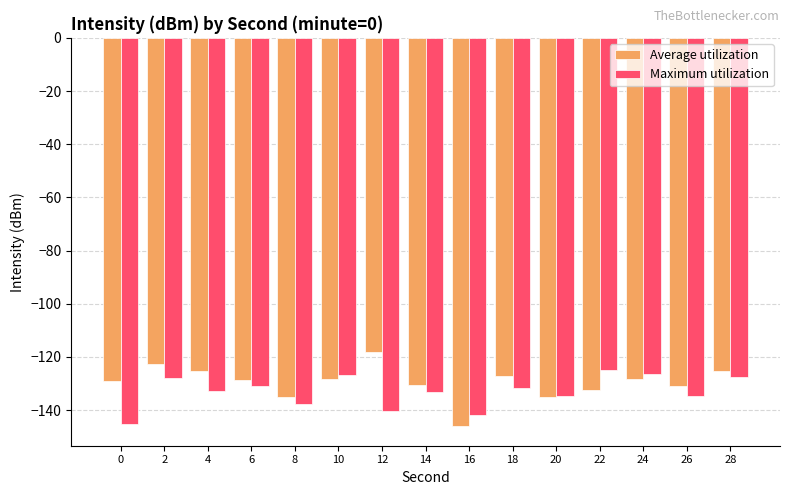

Are the bars horizontal?

No